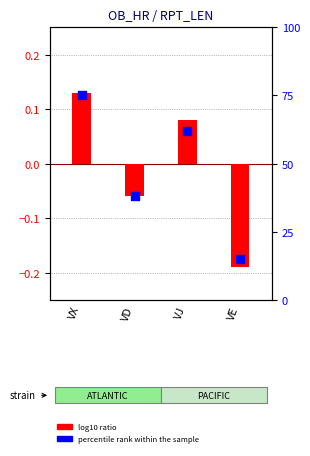

At which category is the sum across all series the highest?

VX